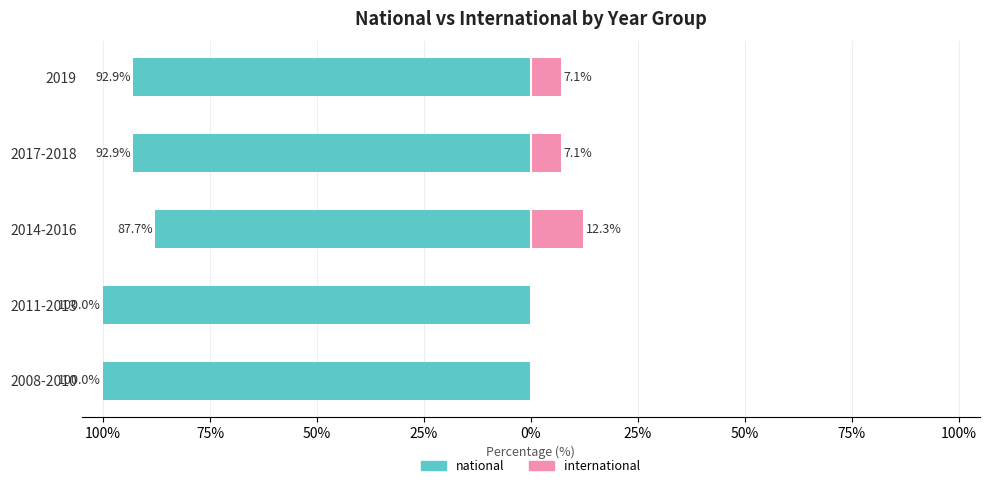

Which has a higher value, 2017-2018 or 2014-2016?

2014-2016